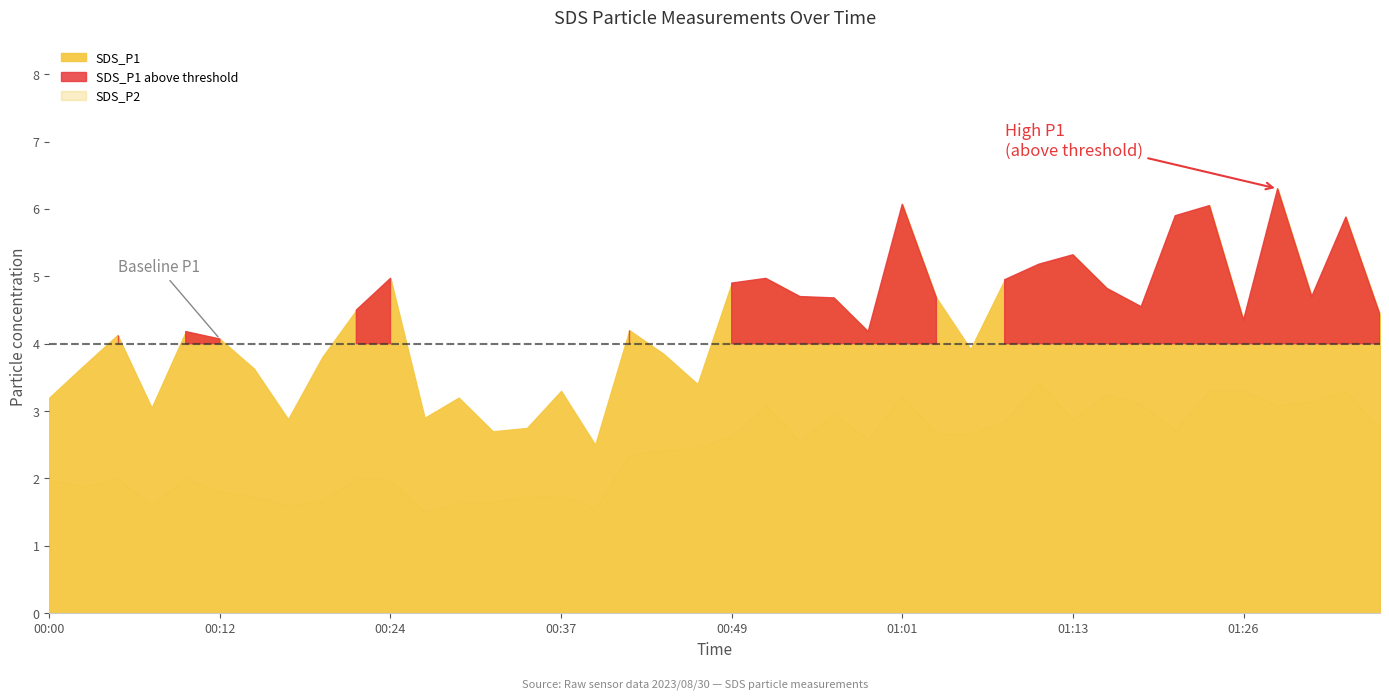

True or false: SDS_P2 has a value of 2.7 at 01:20.

True